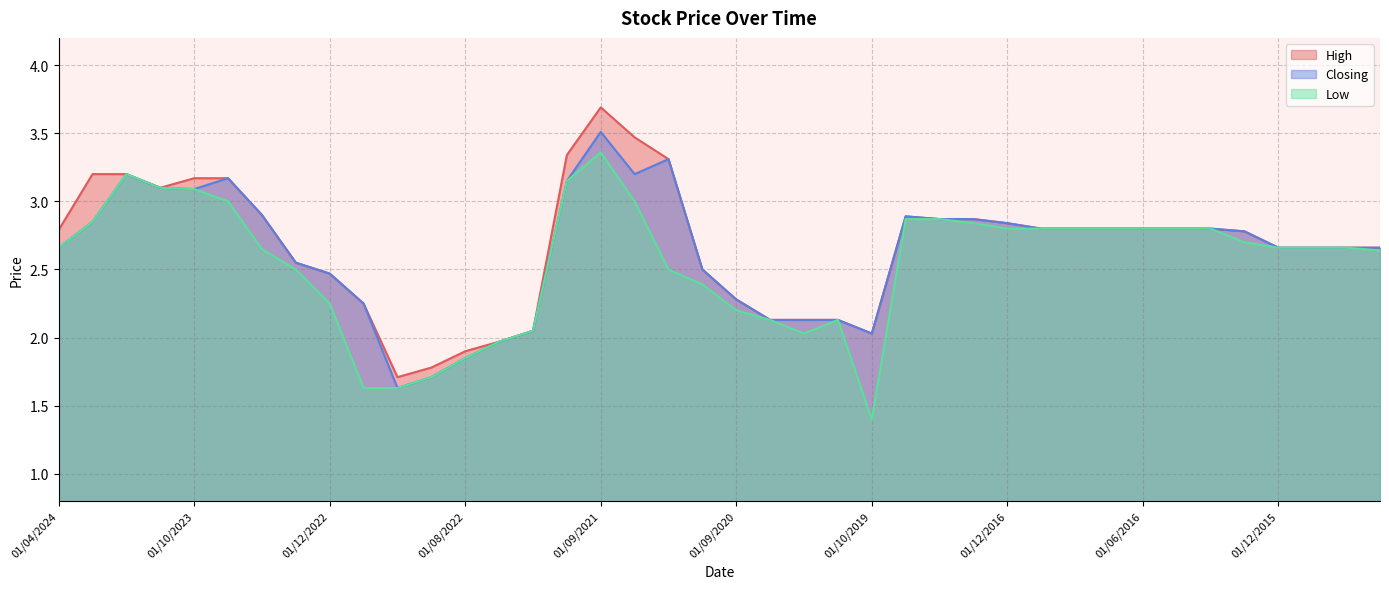

The value of Low at 01/09/2022 is 1.0. True or false?

False